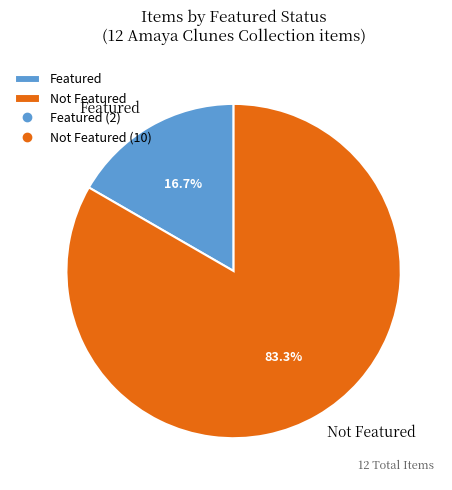

Between Featured and Not Featured, which is larger?

Not Featured